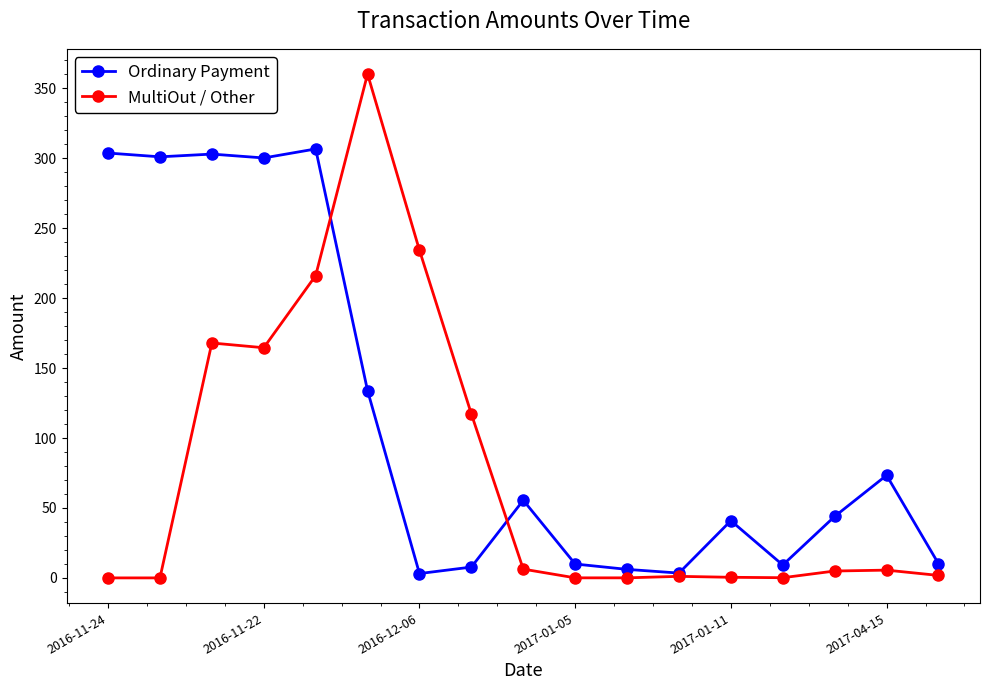

At how many categories does at least one series exceed 66?

9